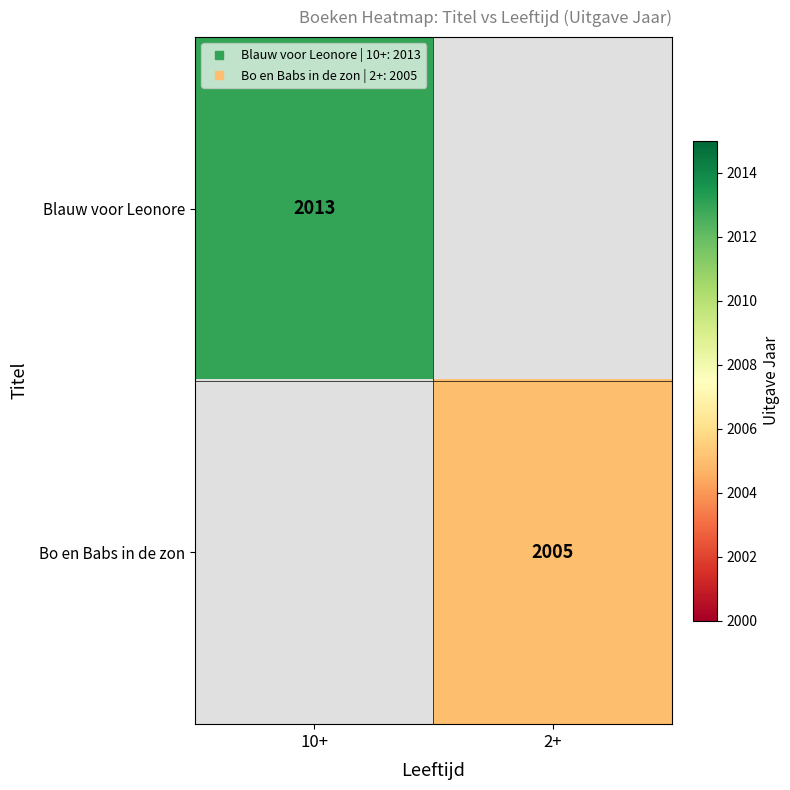

Between 2+ and 10+, which is larger?

10+